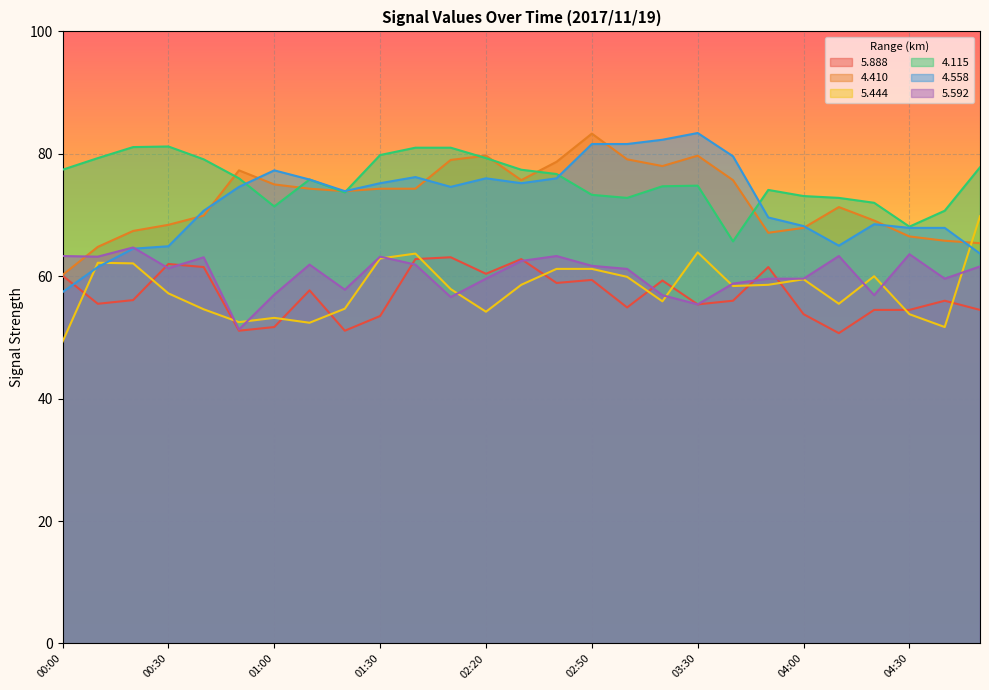

Reading left to right, list all the values displayed in this chart.

5.888: 00:00=60.1	00:10=55.5	00:20=56.1	00:30=62.0	00:40=61.5	00:50=51.1	01:00=51.7	01:10=57.7	01:20=51.1	01:30=53.5	01:40=62.8	01:50=63.1	02:20=60.4	02:30=62.8	02:40=58.9	02:50=59.4	03:00=54.9	03:10=59.3	03:30=55.4	03:40=56.0	03:50=61.5	04:00=53.8	04:10=50.7	04:20=54.5	04:30=54.5	04:40=56.0	04:50=54.5
4.410: 00:00=60.2	00:10=64.8	00:20=67.4	00:30=68.4	00:40=69.9	00:50=77.3	01:00=75.0	01:10=74.3	01:20=73.9	01:30=74.3	01:40=74.3	01:50=79.0	02:20=79.7	02:30=75.7	02:40=78.7	02:50=83.3	03:00=79.1	03:10=78.0	03:30=79.7	03:40=75.7	03:50=67.1	04:00=67.9	04:10=71.3	04:20=69.1	04:30=66.5	04:40=65.8	04:50=65.4
5.444: 00:00=49.3	00:10=62.2	00:20=62.1	00:30=57.2	00:40=54.6	00:50=52.5	01:00=53.2	01:10=52.4	01:20=54.7	01:30=62.9	01:40=63.7	01:50=57.9	02:20=54.2	02:30=58.6	02:40=61.2	02:50=61.2	03:00=59.9	03:10=55.9	03:30=63.9	03:40=58.4	03:50=58.6	04:00=59.5	04:10=55.5	04:20=60.0	04:30=53.8	04:40=51.7	04:50=69.8
4.115: 00:00=77.4	00:10=79.3	00:20=81.1	00:30=81.2	00:40=79.1	00:50=76.0	01:00=71.4	01:10=75.8	01:20=73.7	01:30=79.8	01:40=81.0	01:50=81.0	02:20=79.3	02:30=77.4	02:40=76.7	02:50=73.3	03:00=72.8	03:10=74.7	03:30=74.8	03:40=65.7	03:50=74.1	04:00=73.1	04:10=72.8	04:20=72.0	04:30=68.1	04:40=70.7	04:50=77.8
4.558: 00:00=57.4	00:10=61.5	00:20=64.5	00:30=64.9	00:40=70.7	00:50=74.6	01:00=77.3	01:10=75.8	01:20=73.9	01:30=75.2	01:40=76.2	01:50=74.6	02:20=76.0	02:30=75.2	02:40=76.0	02:50=81.6	03:00=81.6	03:10=82.3	03:30=83.4	03:40=79.6	03:50=69.6	04:00=68.2	04:10=65.0	04:20=68.5	04:30=67.9	04:40=67.9	04:50=63.7
5.592: 00:00=63.3	00:10=63.2	00:20=64.7	00:30=61.3	00:40=63.1	00:50=51.3	01:00=57.0	01:10=61.9	01:20=57.8	01:30=63.2	01:40=61.9	01:50=56.6	02:20=59.6	02:30=62.5	02:40=63.3	02:50=61.7	03:00=61.2	03:10=56.9	03:30=55.4	03:40=58.8	03:50=59.6	04:00=59.6	04:10=63.3	04:20=56.9	04:30=63.6	04:40=59.6	04:50=61.6